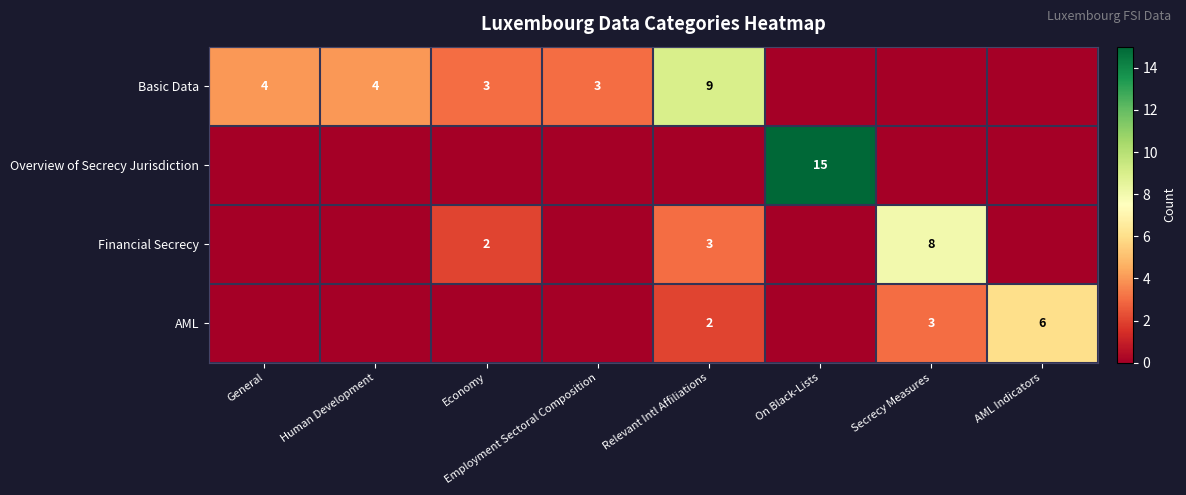

Is it true that Overview of Secrecy Jurisdiction equals 0 at Employment Sectoral Composition?

True